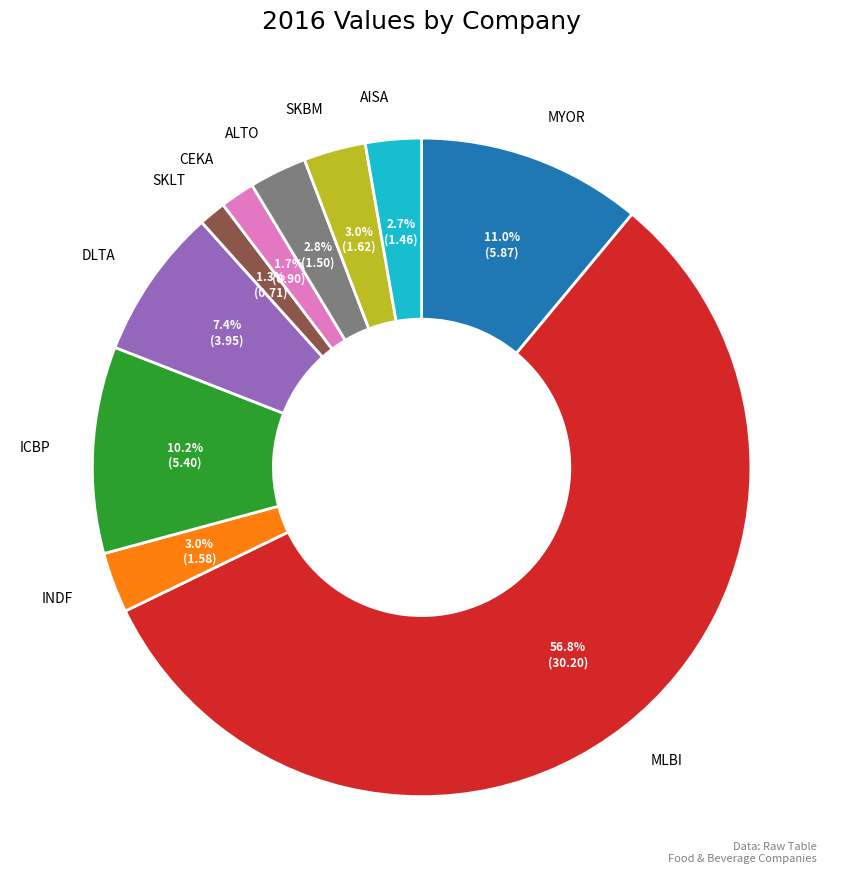

To the nearest percent, what percentage of the pie is DLTA?

7%